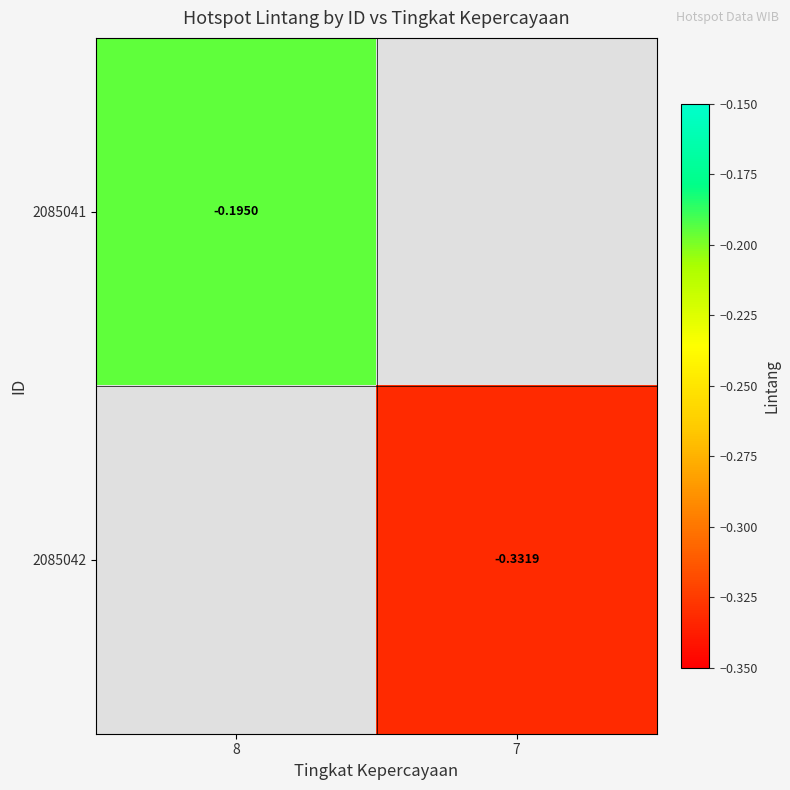

What is the minimum value for 2085041?

-0.2